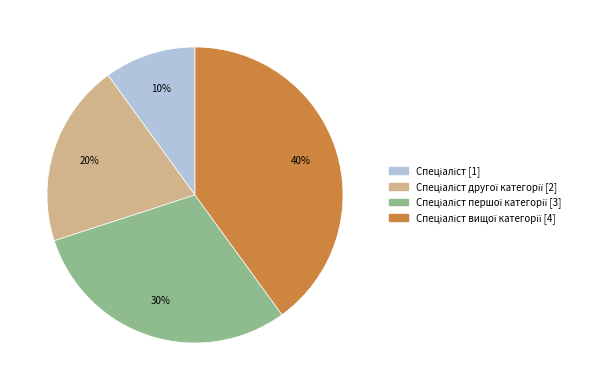

Is there a majority slice in this chart?

No